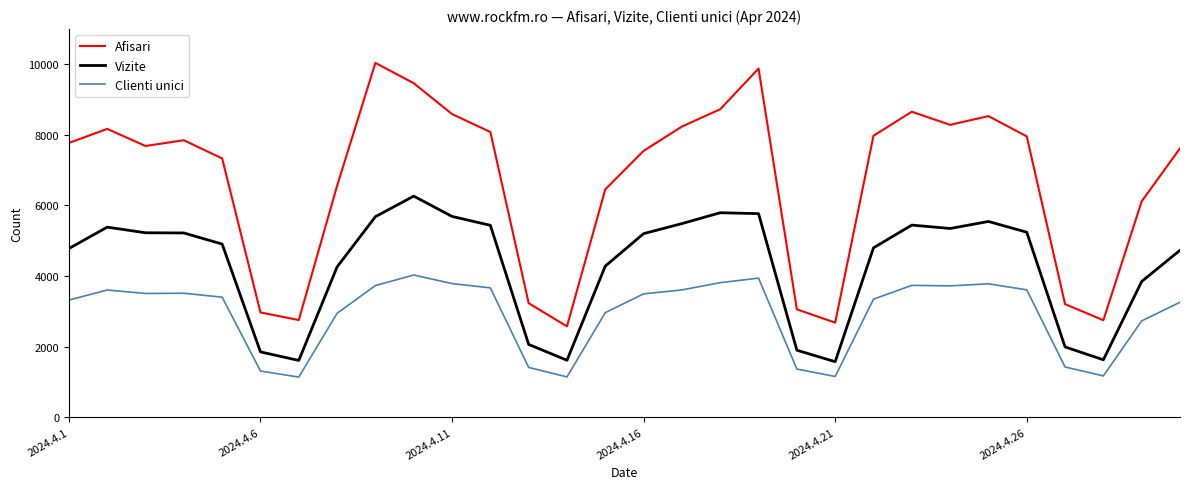

Rank the series by their maximum value, from highest to lowest.

Afisari, Vizite, Clienti unici